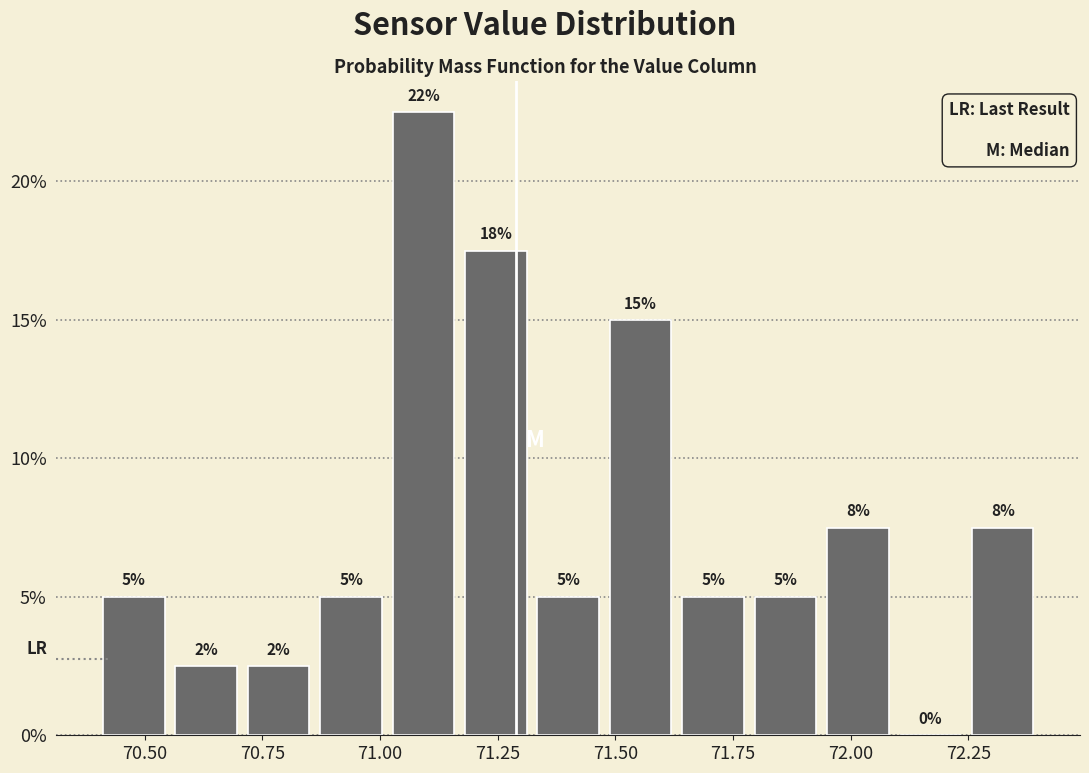

Around what value on the x-axis is the tallest bar? Give the approximate position of its centre, as read against the axis.

71.10